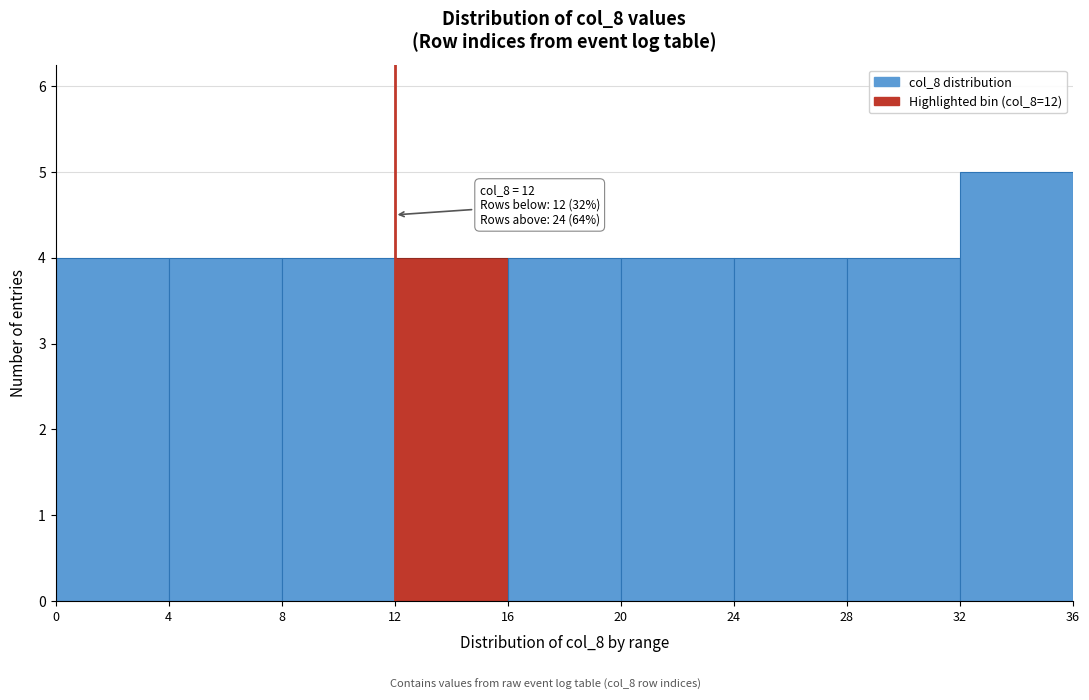

Which range on the x-axis has the tallest bar?

32 to 36